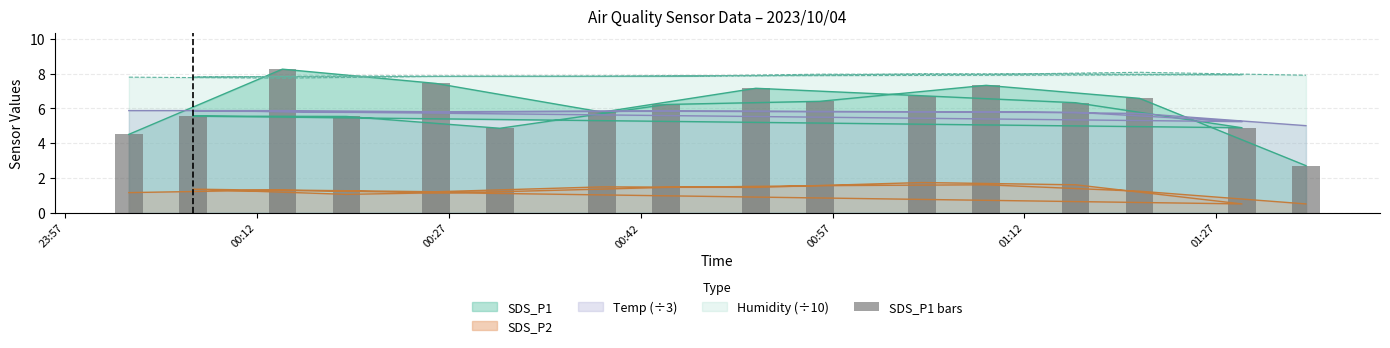

The value at 00:57 is 3.8. True or false?

False